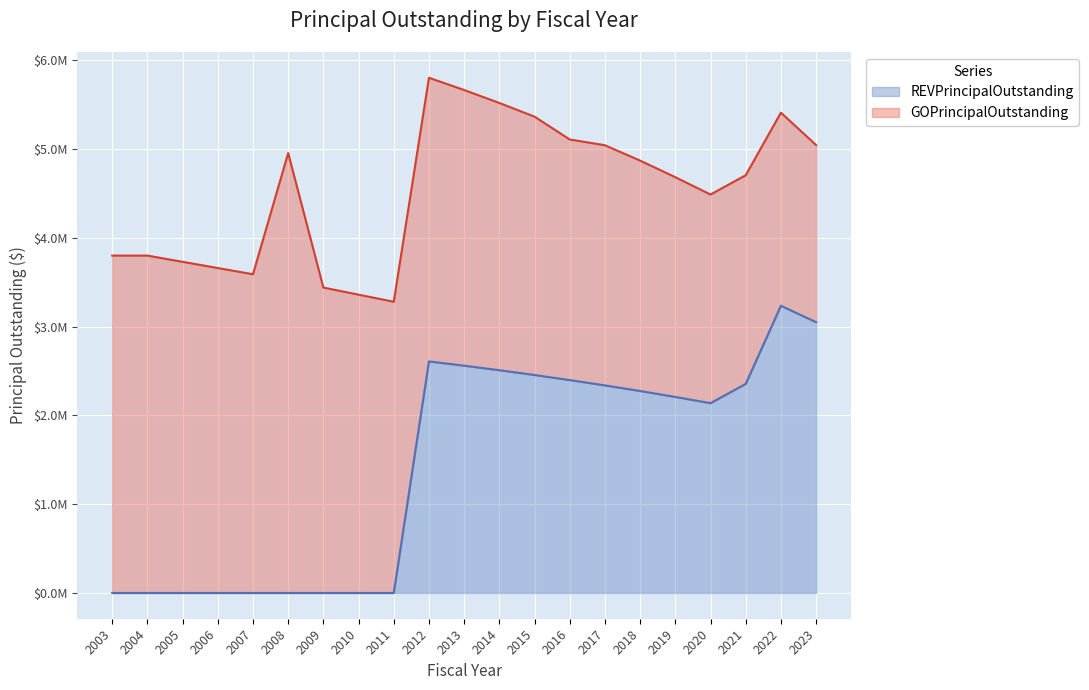

Reading left to right, extract all data points from this chart.

0	0	0	0	0	0	0	0	0	2608000	2560000	2509000	2455000	2398000	2338000	2275000	2208000	2138000	2355000	3235000	3050000